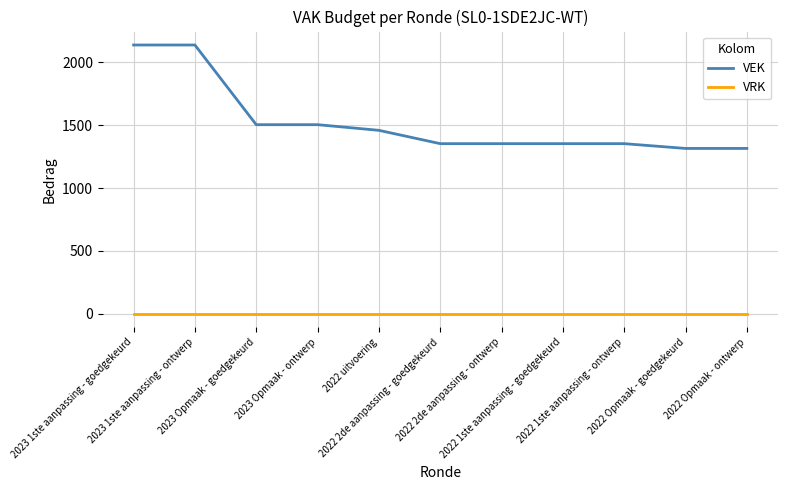

Rank the series by their average value, from highest to lowest.

VEK, VRK